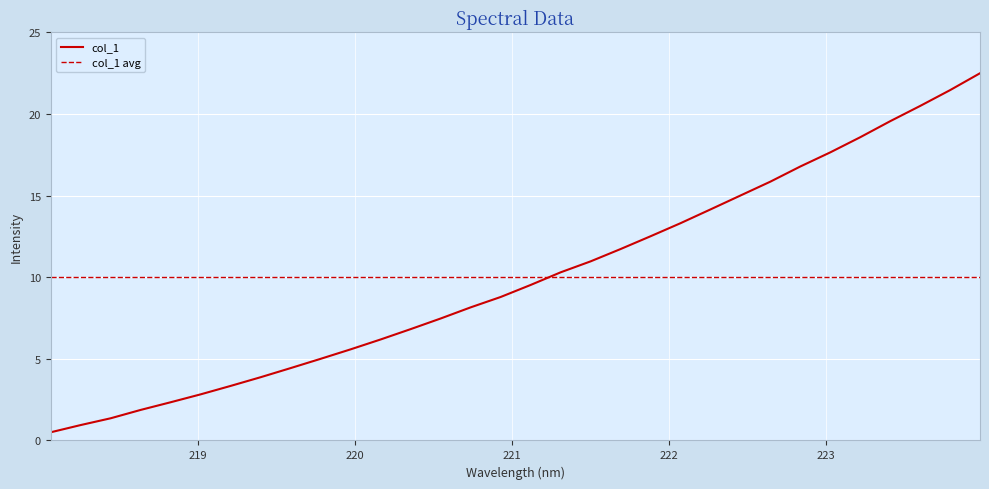

Reading left to right, list all the values displayed in this chart.

col_1: 0.5	0.9	1.4	1.9	2.3	2.8	3.3	3.9	4.4	5.0	5.6	6.2	6.8	7.5	8.2	8.8	9.5	10.3	11.0	11.7	12.5	13.3	14.2	15.0	15.9	16.8	17.7	18.6	19.6	20.5	21.5	22.5
col_1 avg: 10.0	10.0	10.0	10.0	10.0	10.0	10.0	10.0	10.0	10.0	10.0	10.0	10.0	10.0	10.0	10.0	10.0	10.0	10.0	10.0	10.0	10.0	10.0	10.0	10.0	10.0	10.0	10.0	10.0	10.0	10.0	10.0